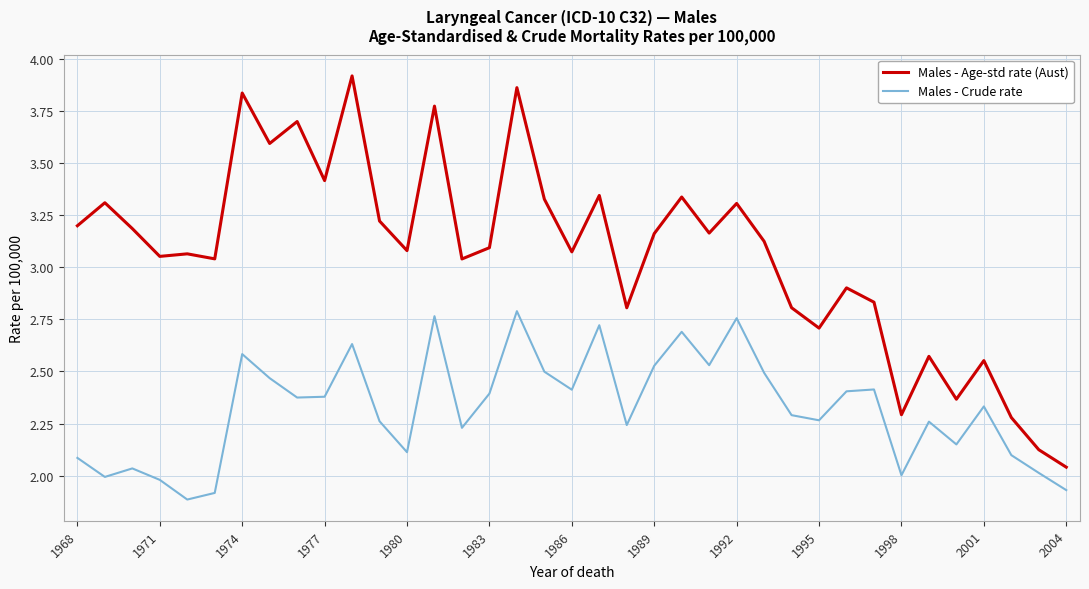

True or false: Males - Crude rate has more than 0 points higher than both neighbors.

True